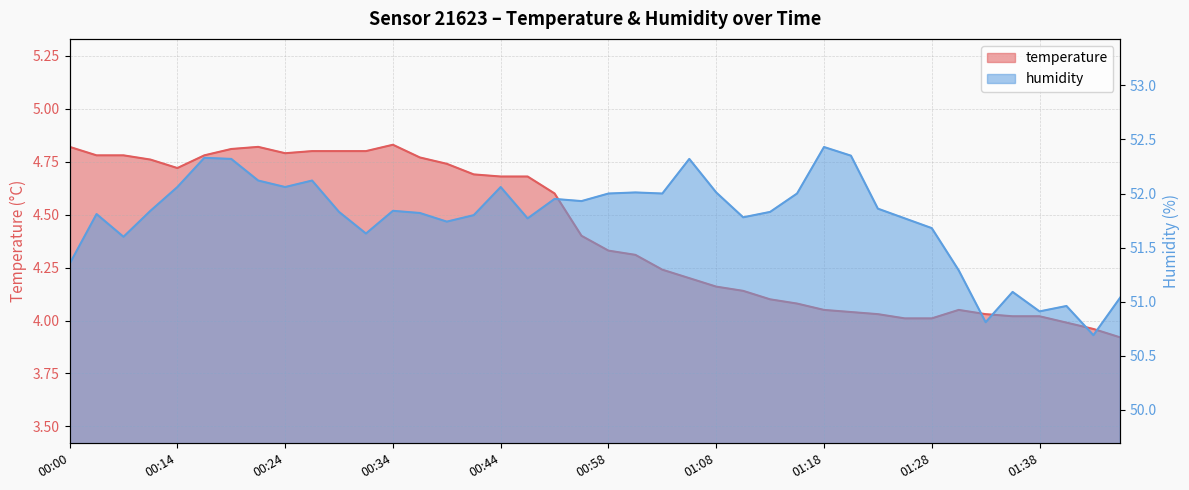

Which series changed the most between 01:13 and 01:43?

humidity